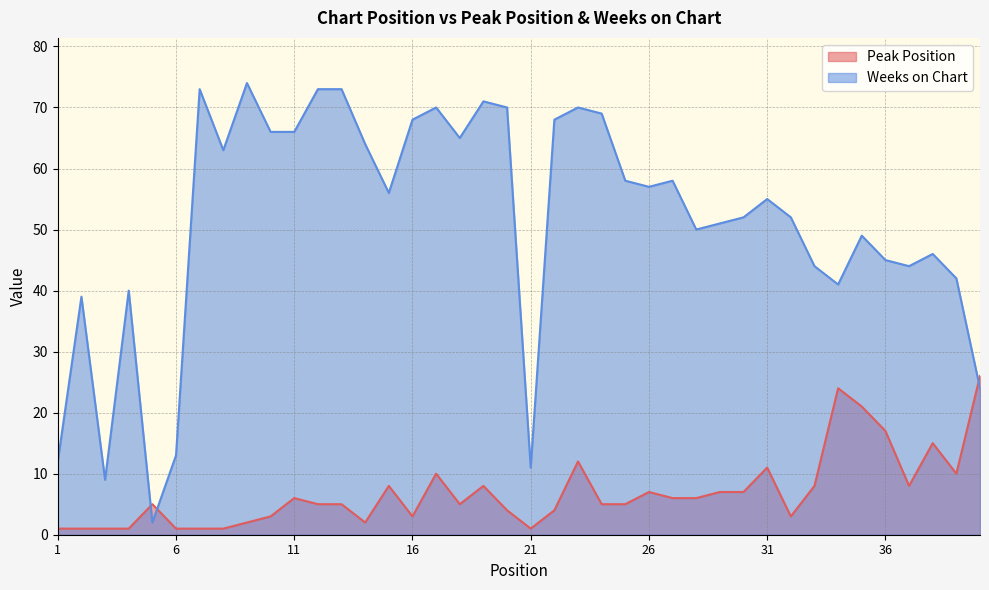

The Weeks on Chart series shows 9 at 3. True or false?

True